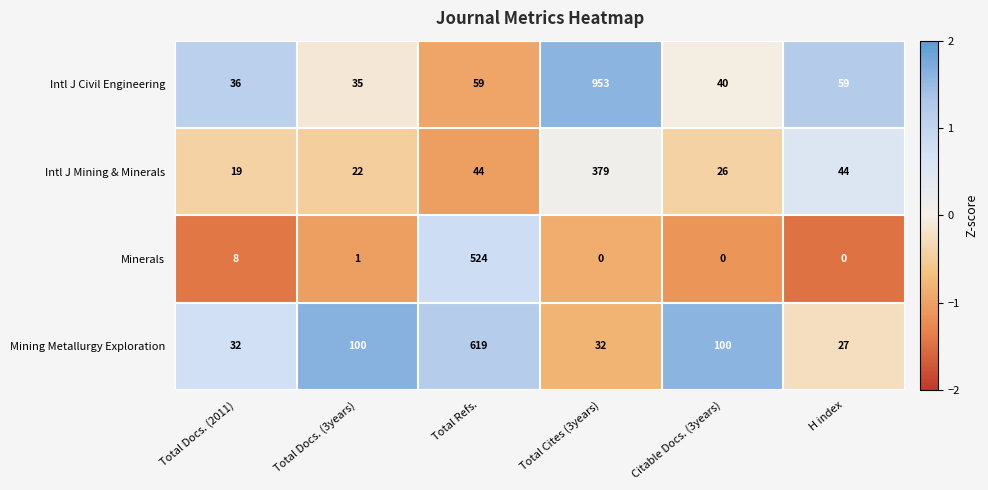

List the series in order of their peak value, lowest first.

Intl J Mining & Minerals, Minerals, Mining Metallurgy Exploration, Intl J Civil Engineering